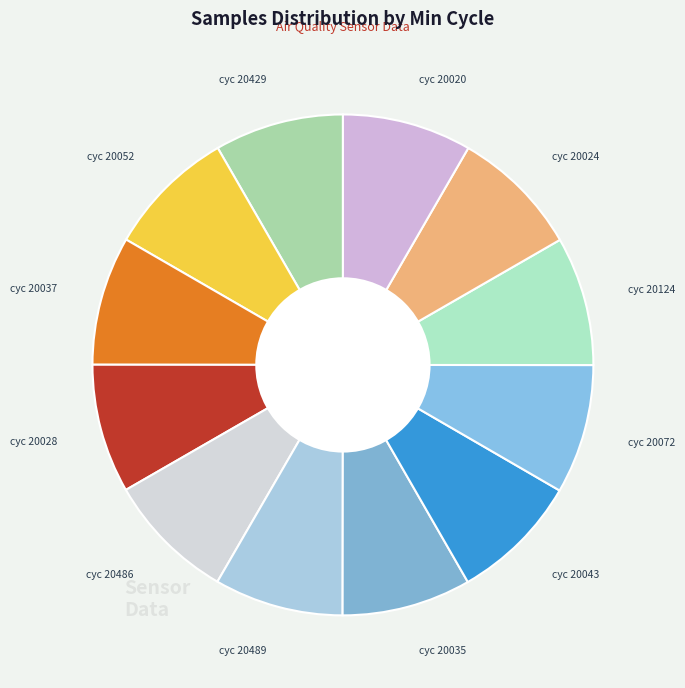

How many slices are in this pie chart?

12